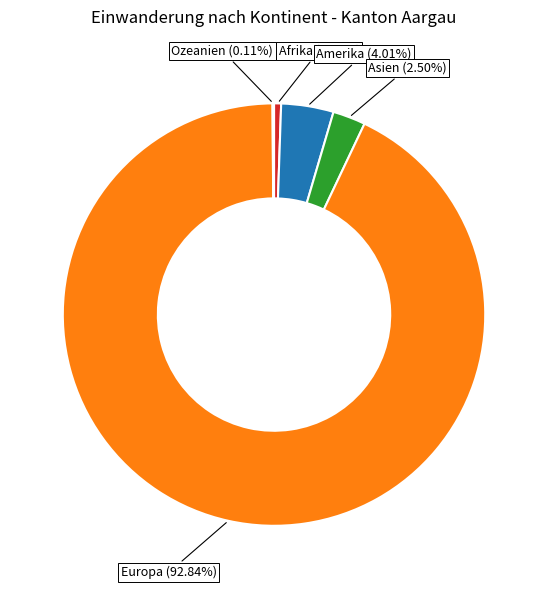

Does any single category account for the majority?

Yes